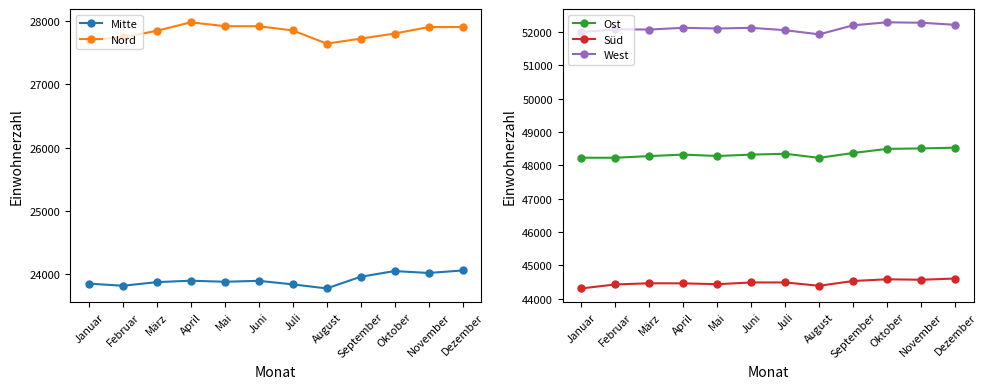

What is the total value across all series at Juli?

196569